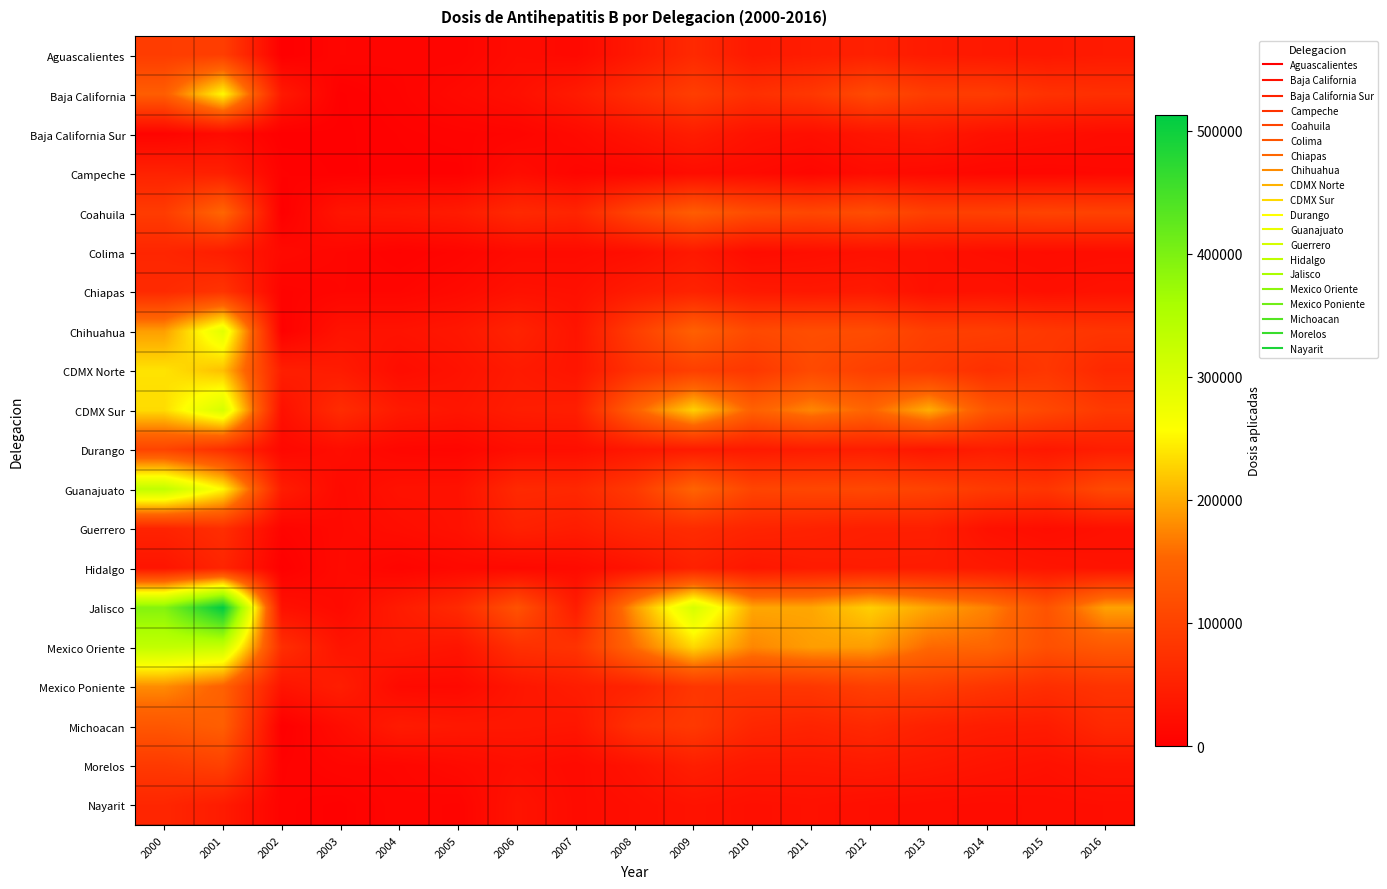

At which category is the sum across all series the highest?

2001